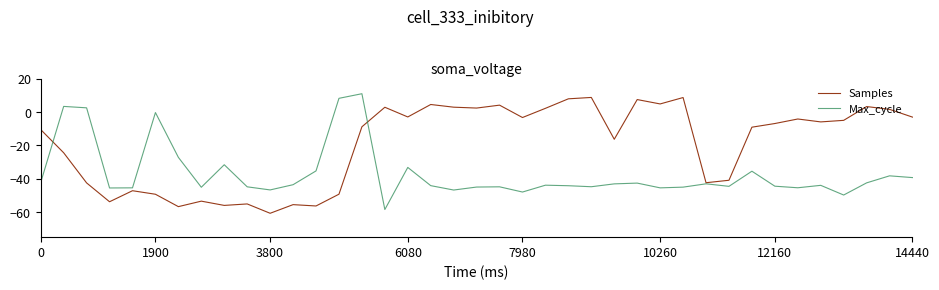

What is the smallest value displayed?

-60.7